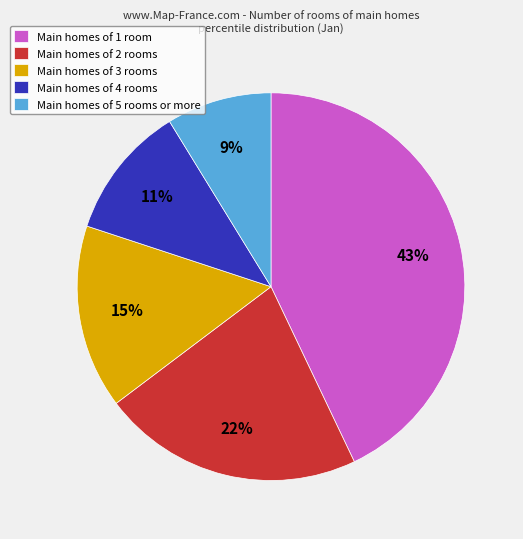

Between Main homes of 2 rooms and Main homes of 1 room, which is larger?

Main homes of 1 room